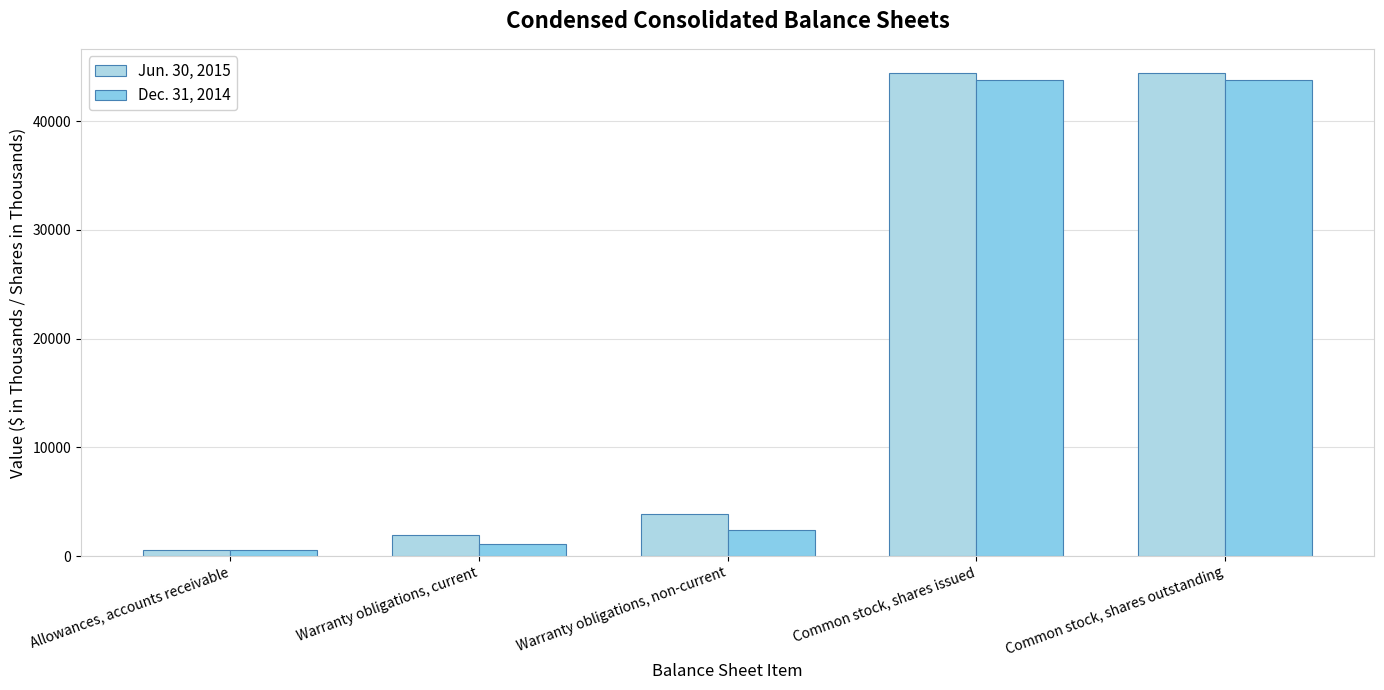

What is the approximate value of Jun. 30, 2015 at Allowances, accounts receivable, to the nearest 10?

590